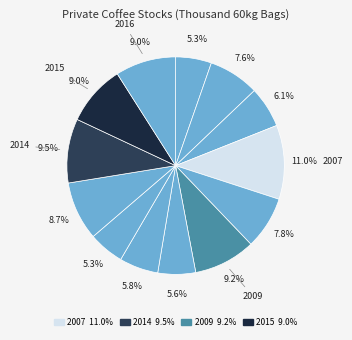

How many slices are in this pie chart?

13